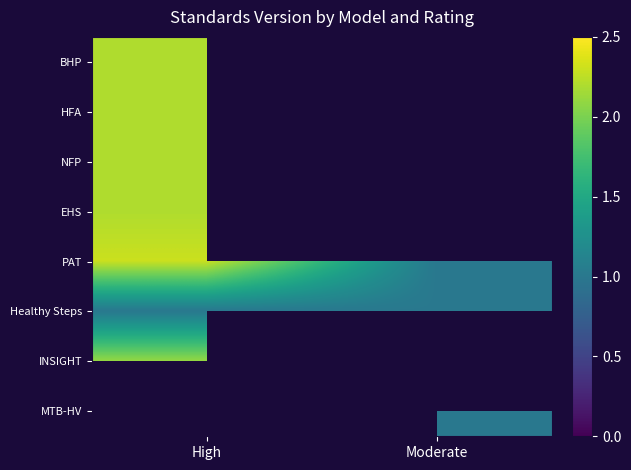

What value does the BHP series have at High?

2.2